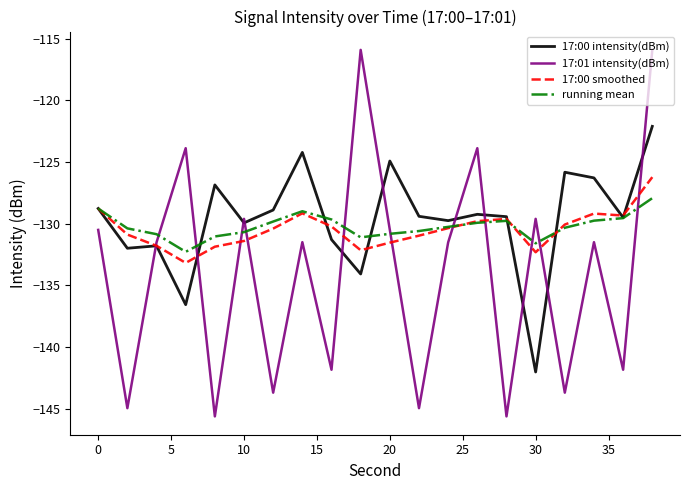

Which series has the widest spread of values?

17:01 intensity(dBm)